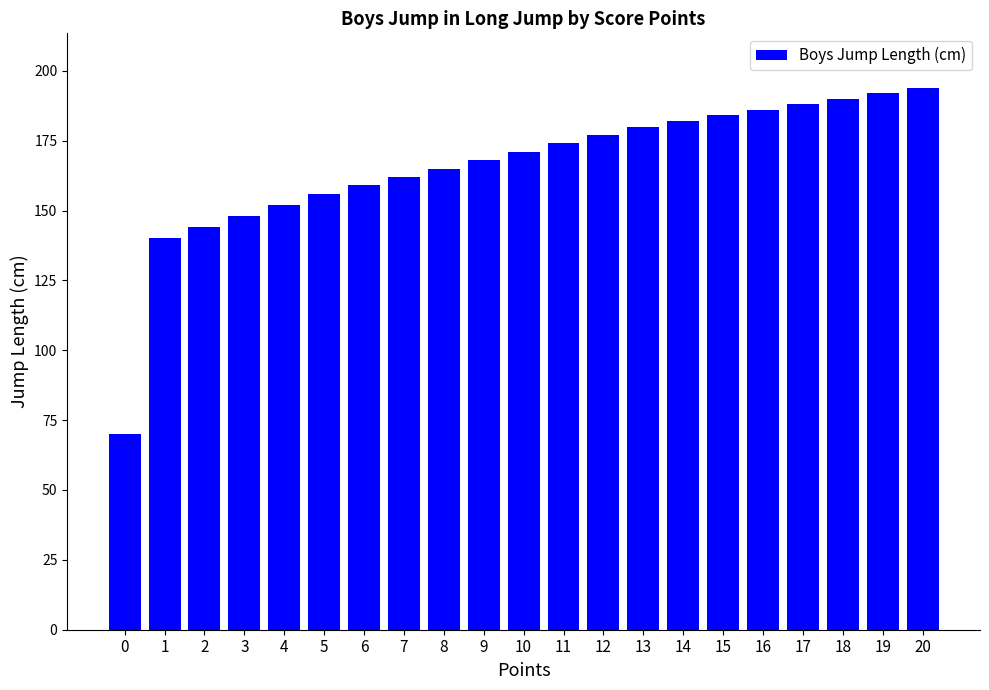

What is the value of the 15th bar from the left?

182